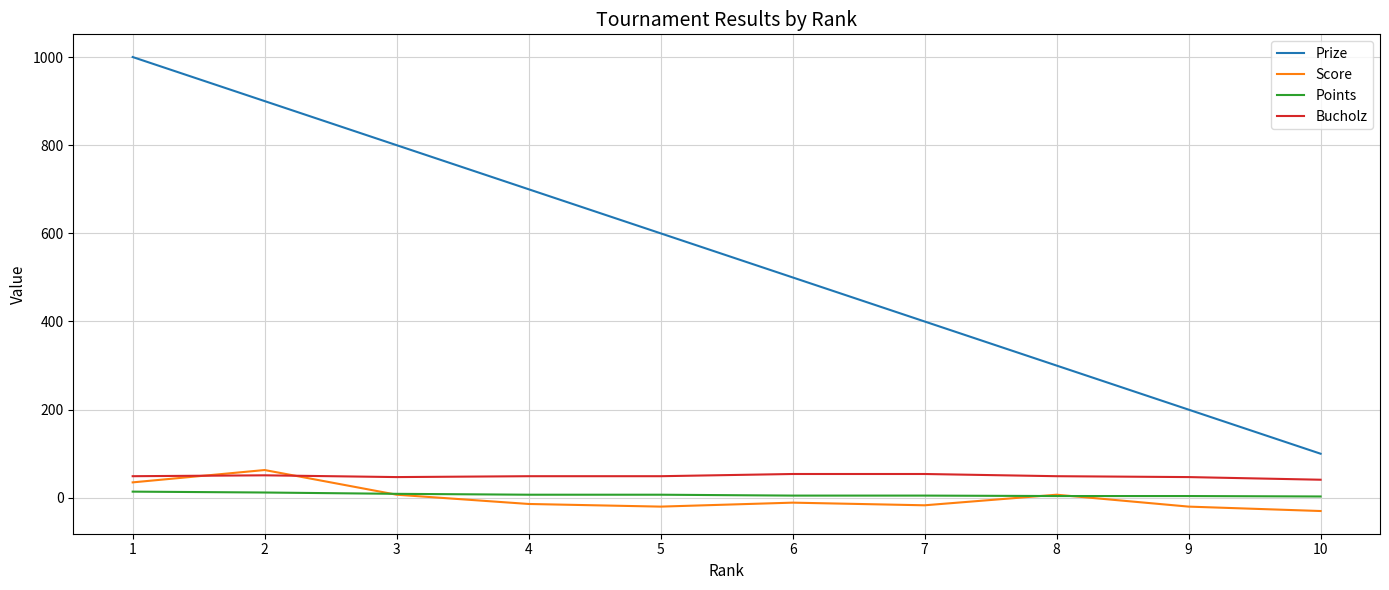

How many categories are shown in the chart?

10